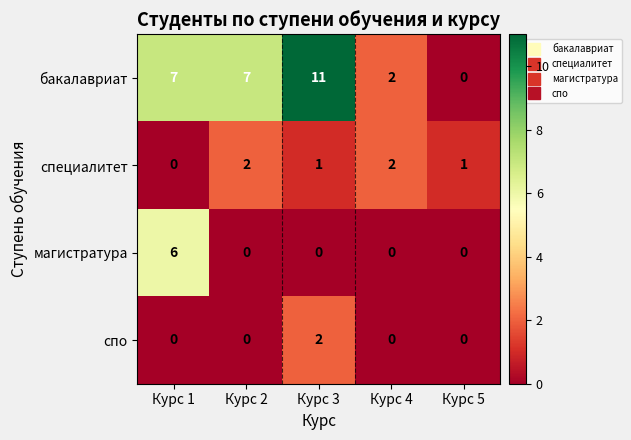

What is the difference between the maximum and minimum values in the бакалавриат series?

11